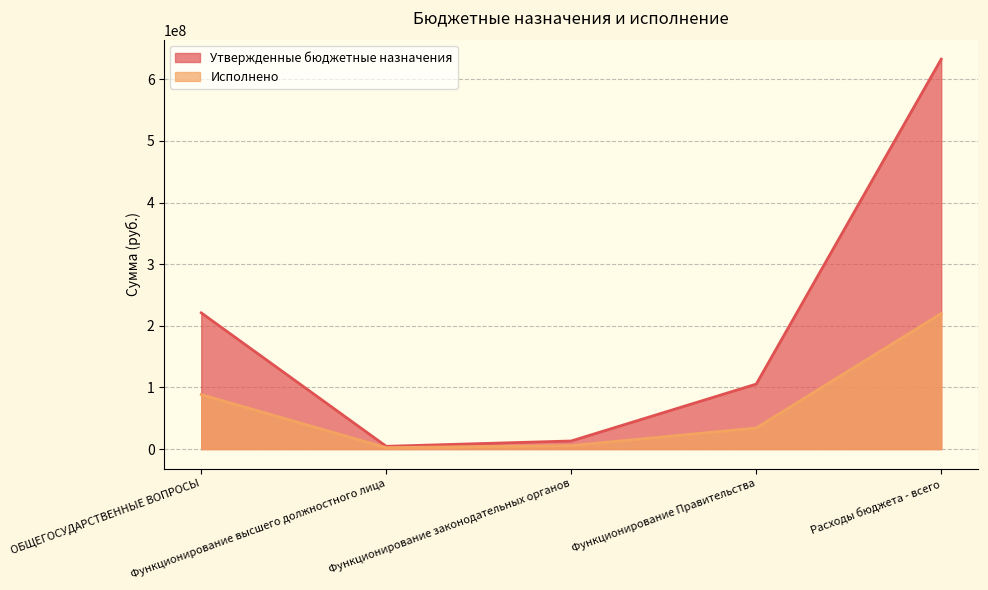

True or false: Исполнено and Утвержденные бюджетные назначения intersect in this chart.

False